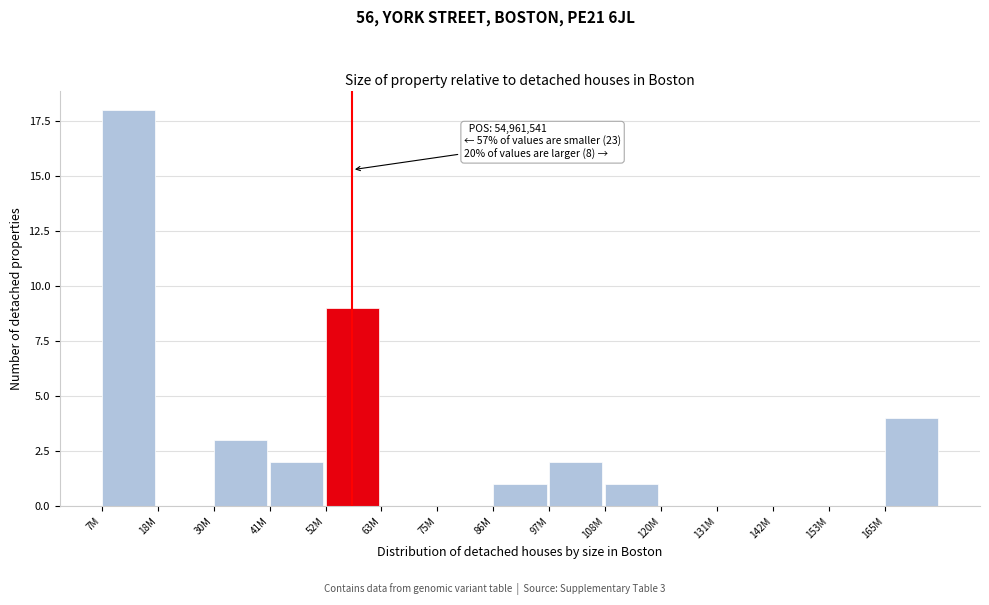

Reading right to left, extract all data points from this chart.

165M=4	153M=0	142M=0	131M=0	120M=0	108M=1	97M=2	86M=1	75M=0	63M=0	52M=9	41M=2	30M=3	18M=0	7M=18